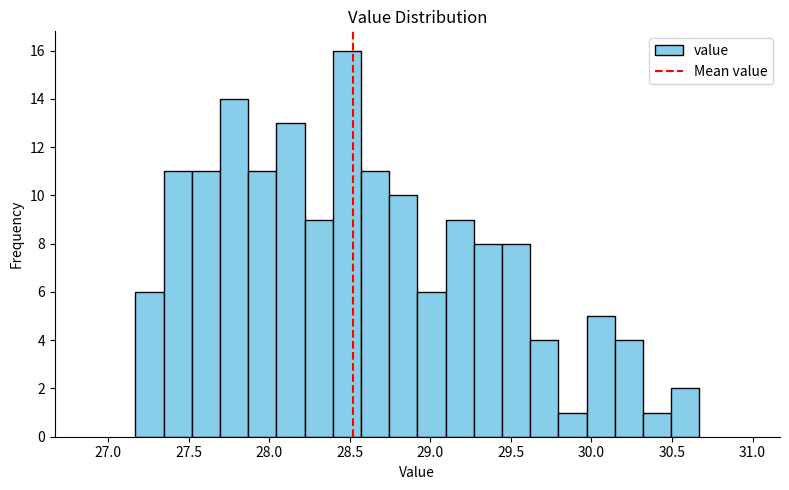

Read against the x-axis, roughly where is the centre of the tallest bar?

28.50